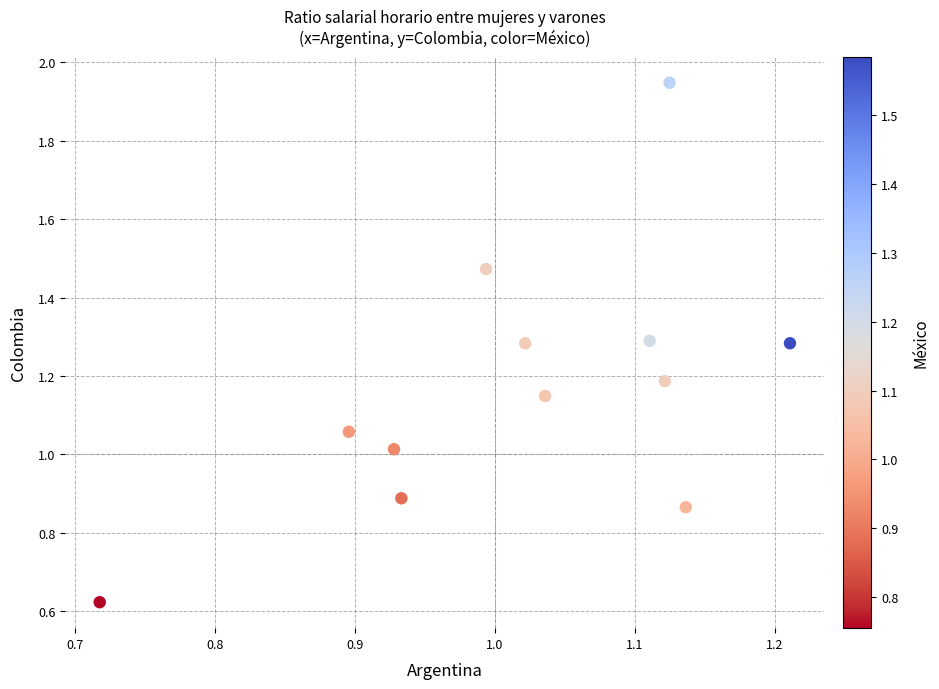

What is the average X value?

1.0